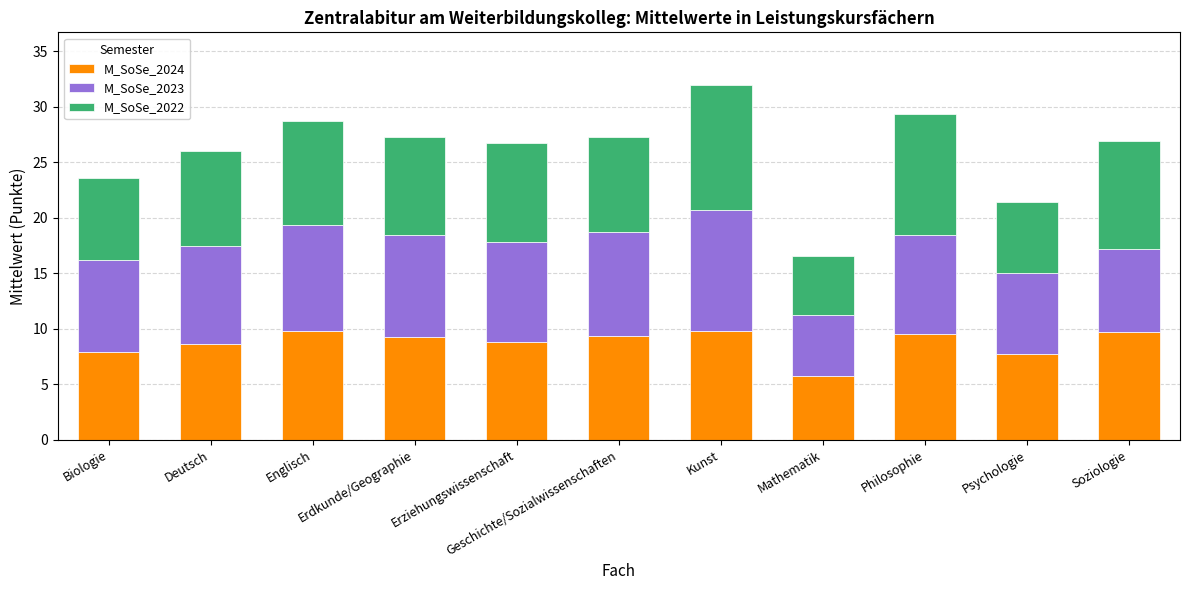

What is the difference between the maximum and minimum values in the M_SoSe_2024 series?

4.1